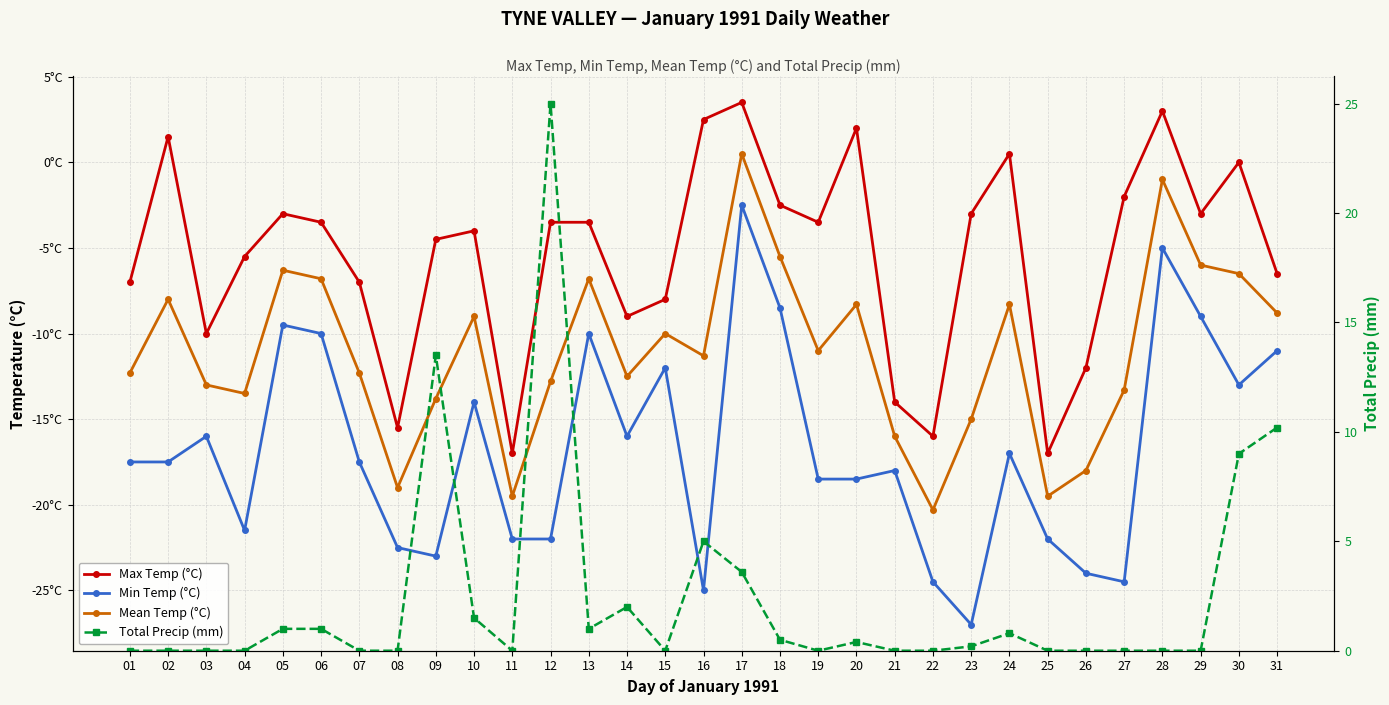

Rank the series at 25 from highest to lowest value.

Total Precip (mm), Max Temp (°C), Mean Temp (°C), Min Temp (°C)